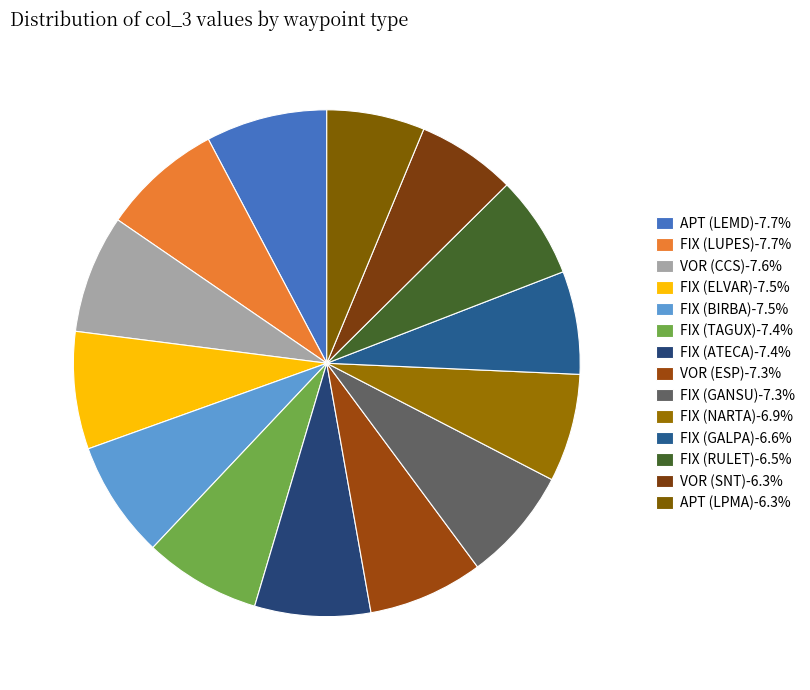

True or false: FIX (ELVAR) accounts for 1% of the total.

False